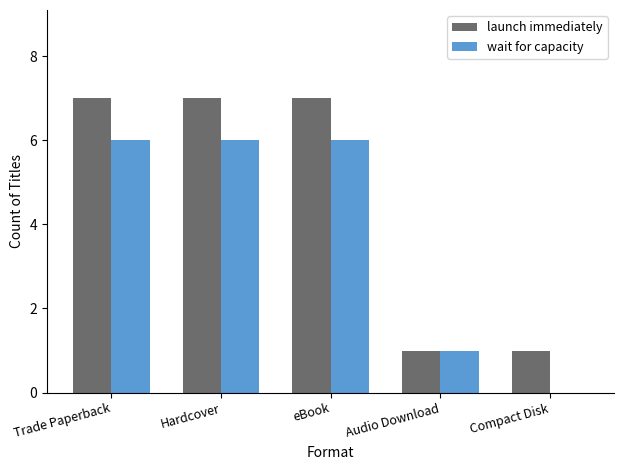

How many groups of bars are there?

5